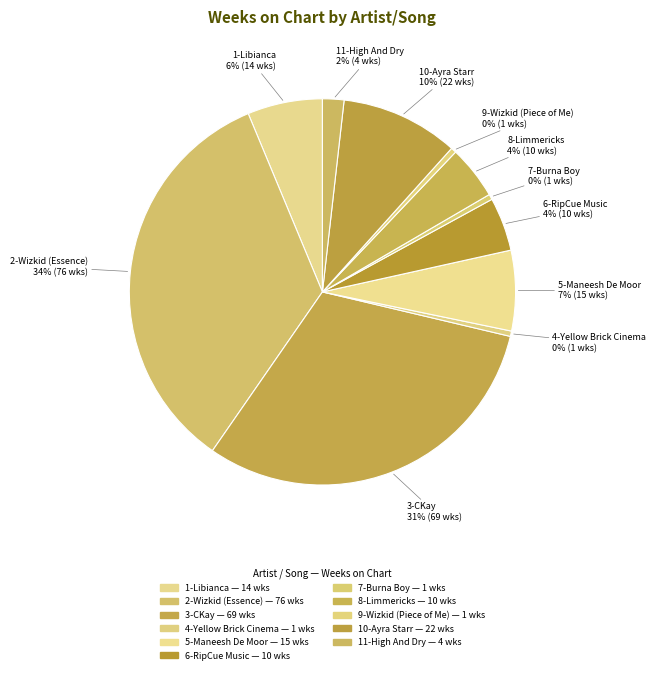

Does 9-Wizkid (Piece of Me) account for over 50% of the chart?

No